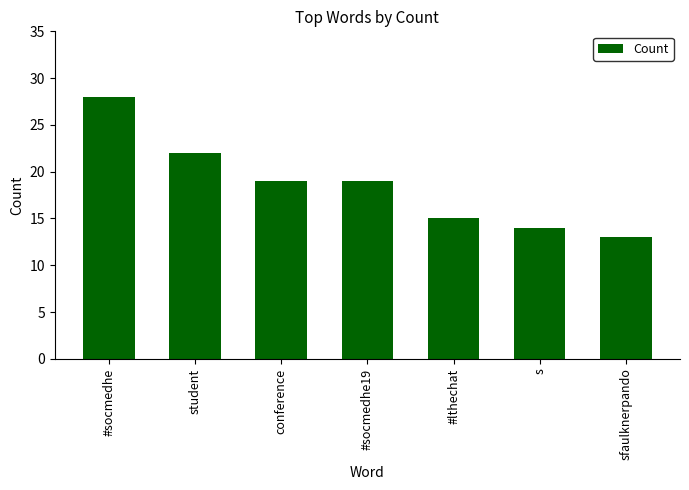

Reading left to right, what are all the values shown in this chart?

28	22	19	19	15	14	13